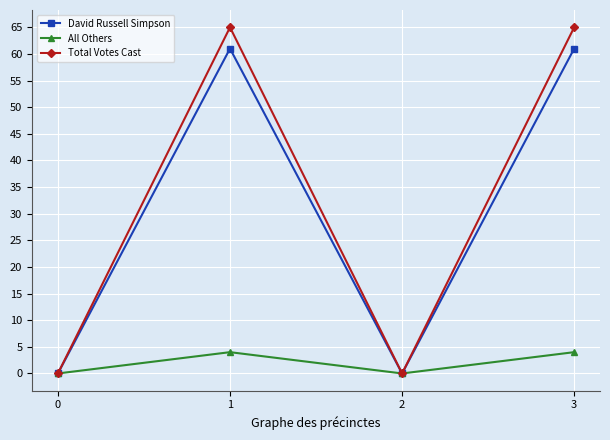

Is the value of Total Votes Cast at 3 greater than the value of David Russell Simpson at 3?

Yes